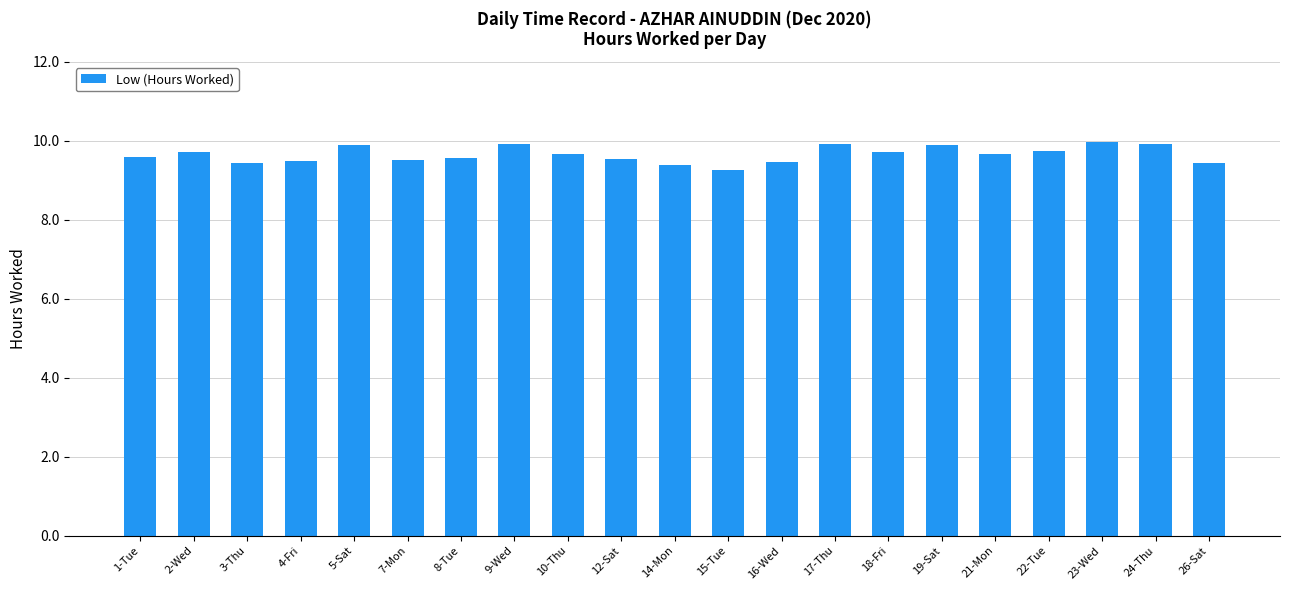

Read the value at 26-Sat.

9.4